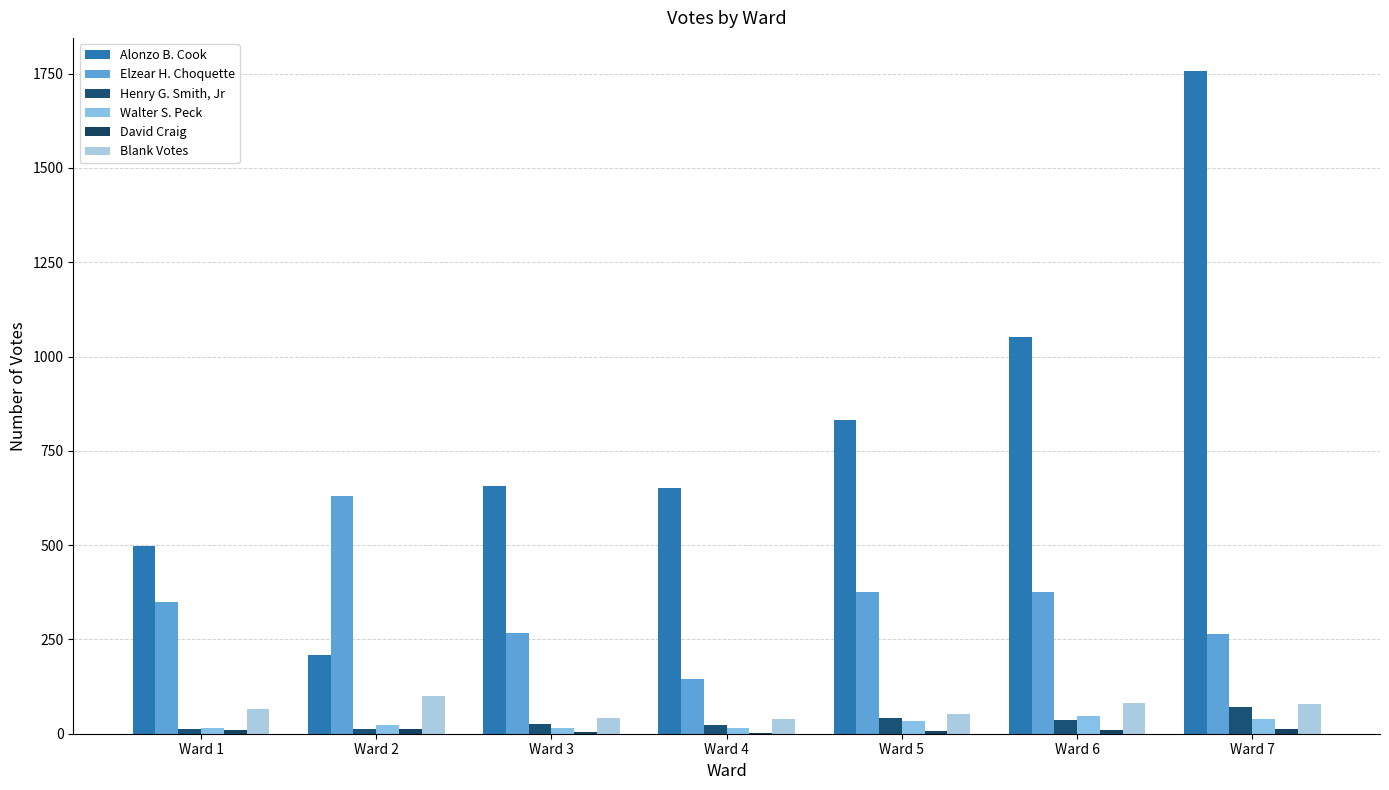

Between Ward 3 and Ward 6, which series saw the biggest shift?

Alonzo B. Cook